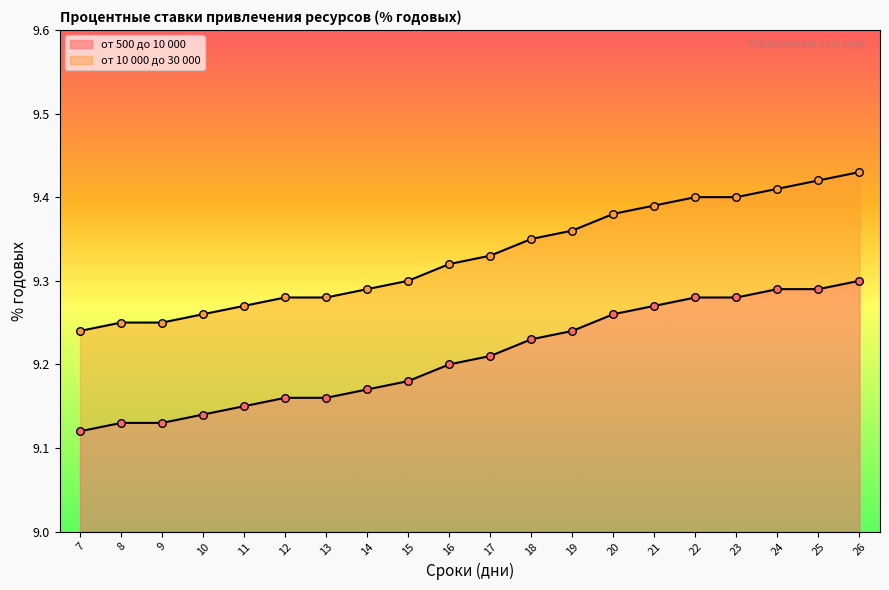

Which series has the largest Y range (max minus min)?

от 10 000 до 30 000